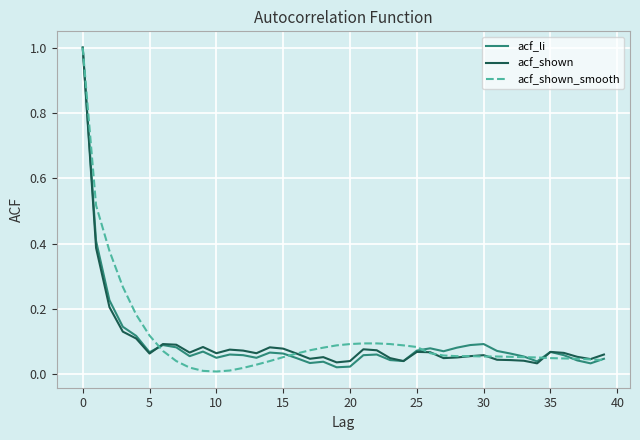

What is the maximum value for acf_shown_smooth?

1.0